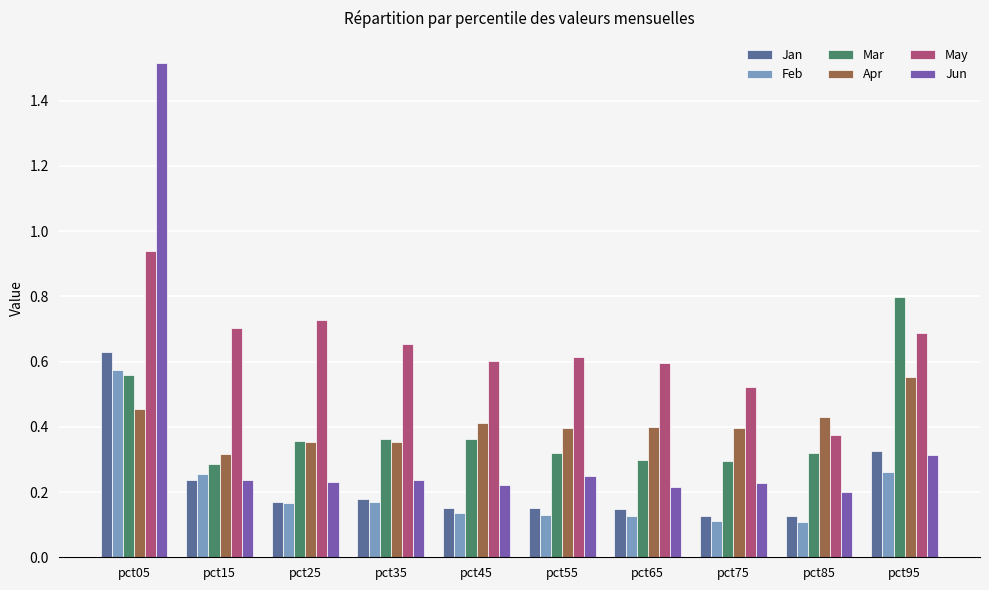

Which series changed the most between pct65 and pct95?

Mar